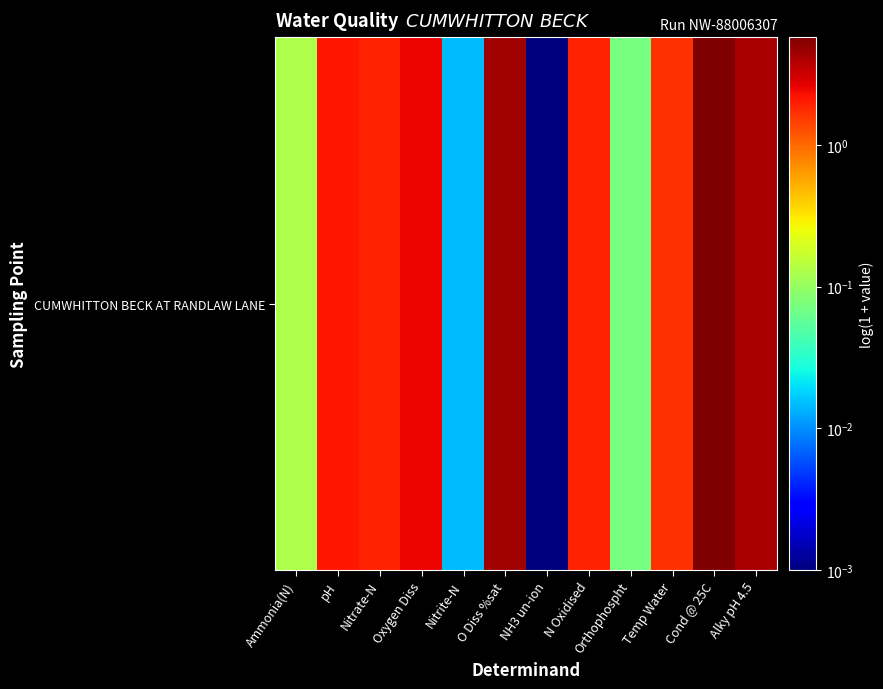

List the labels in order of value, largest first.

Cond @ 25C, O Diss %sat, Alky pH 4.5, Oxygen Diss, pH, N Oxidised, Nitrate-N, Temp Water, Ammonia(N), Orthophospht, Nitrite-N, NH3 un-ion